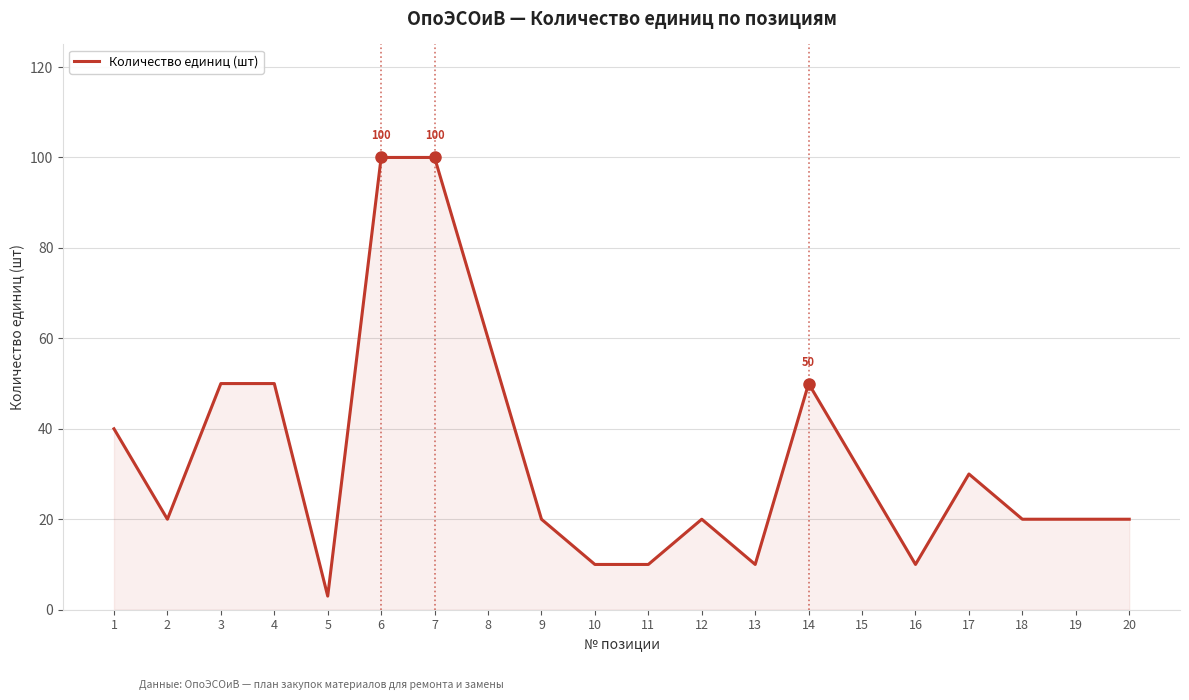

True or false: the data has more than 1 interior local peaks.

True